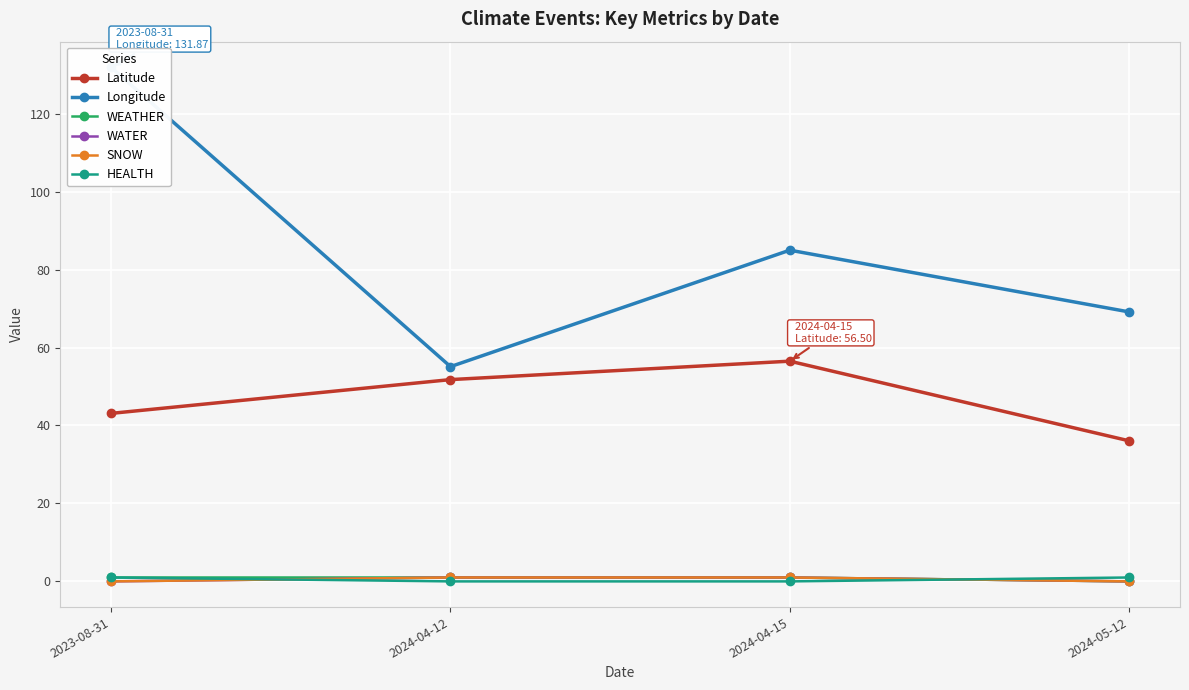

What are all the series names shown in the legend?

Latitude, Longitude, WEATHER, WATER, SNOW, HEALTH